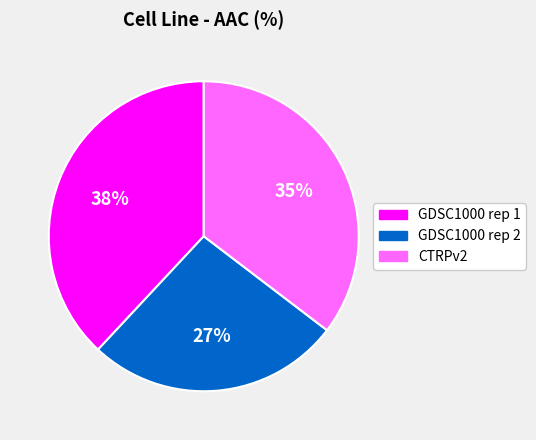

Is the sum of GDSC1000 rep 1 and CTRPv2 greater than half?

Yes